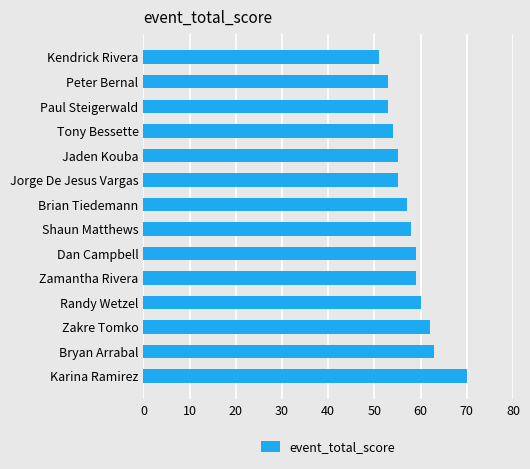

Does the chart contain stacked bars?

No